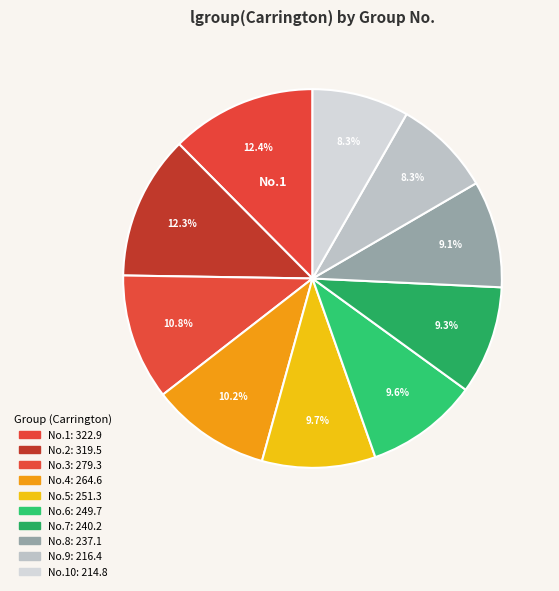

To the nearest percent, what is the average slice percentage?

10%